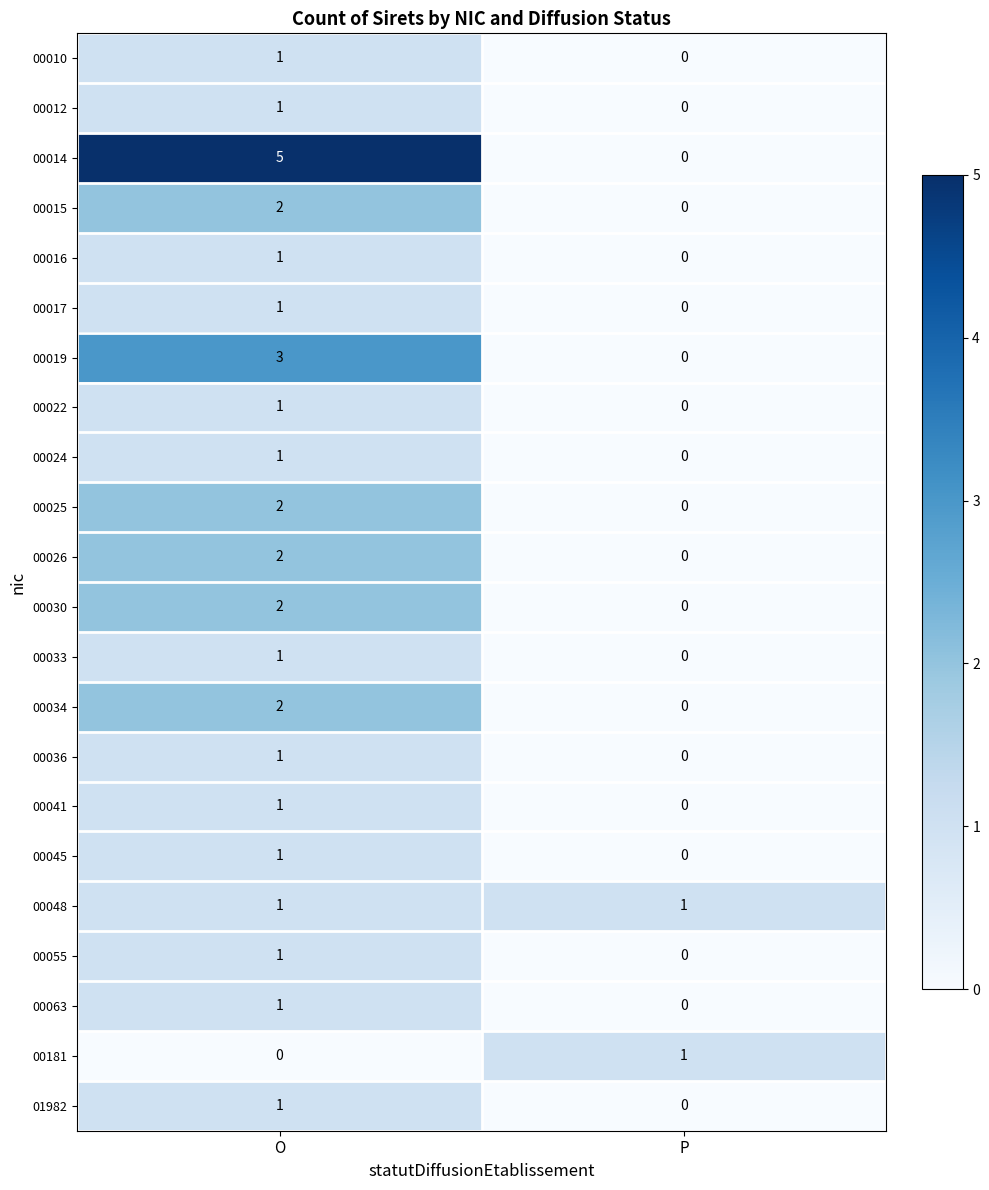

At which category is the sum across all series the highest?

O